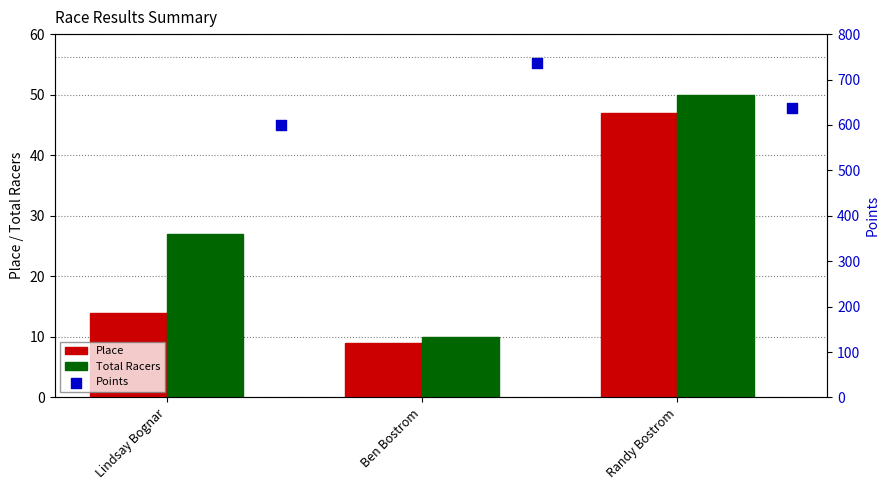

Is the value of Place at Ben Bostrom greater than the value of Total Racers at Lindsay Bognar?

No